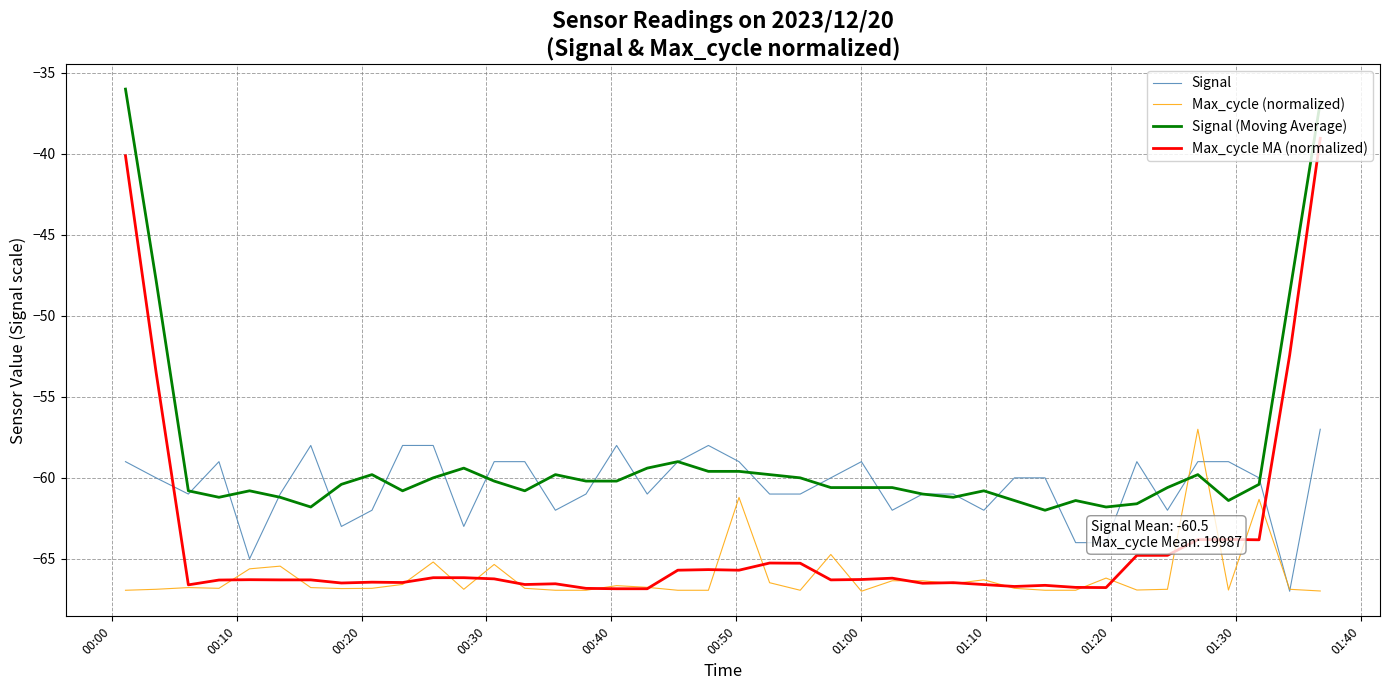

Which series has the largest total across all categories?

Signal (Moving Average)